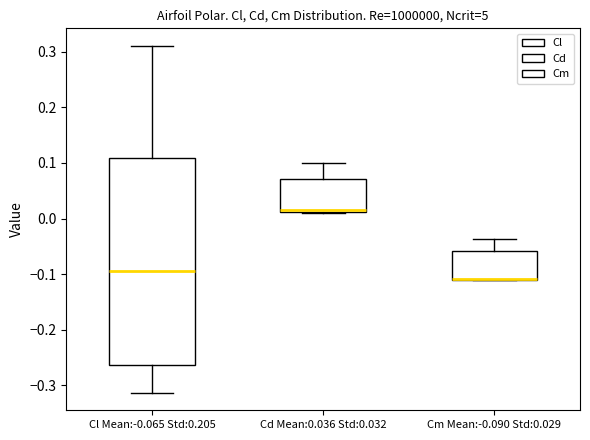

Reading left to right, read every box against the y-axis: the position of its median line, the range the box covers, and the ends of its whiskers. The values are not printed on the chart, so give them approximately, as read against the axis.

Cl Mean:-0.065 Std:0.205: median -0.09, box -0.26 to 0.11, whiskers -0.31 to 0.31
Cd Mean:0.036 Std:0.032: median 0.02, box 0.01 to 0.07, whiskers 0.01 to 0.10
Cm Mean:-0.090 Std:0.029: median -0.11 (drawn on the box's lower edge), box -0.11 to -0.06, whiskers -0.11 to -0.04